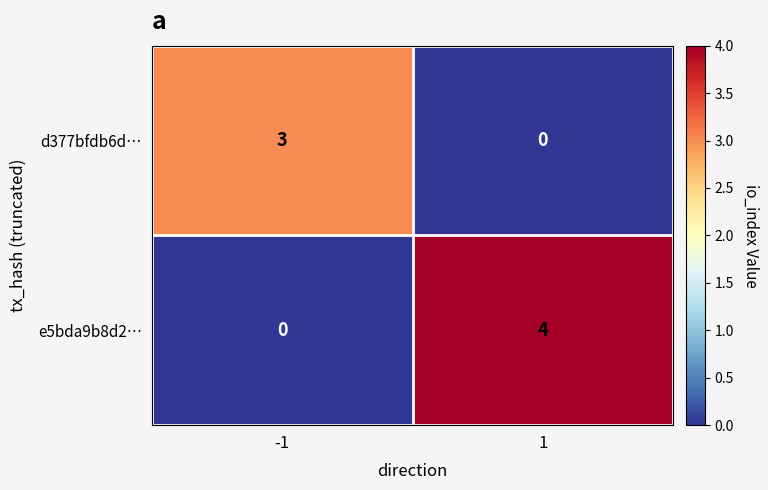

What is the maximum value shown in the chart?

4